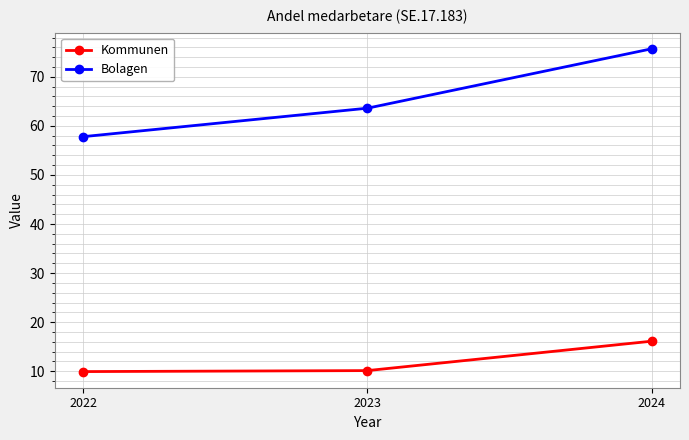

Rank the series at 2022 from lowest to highest value.

Kommunen, Bolagen